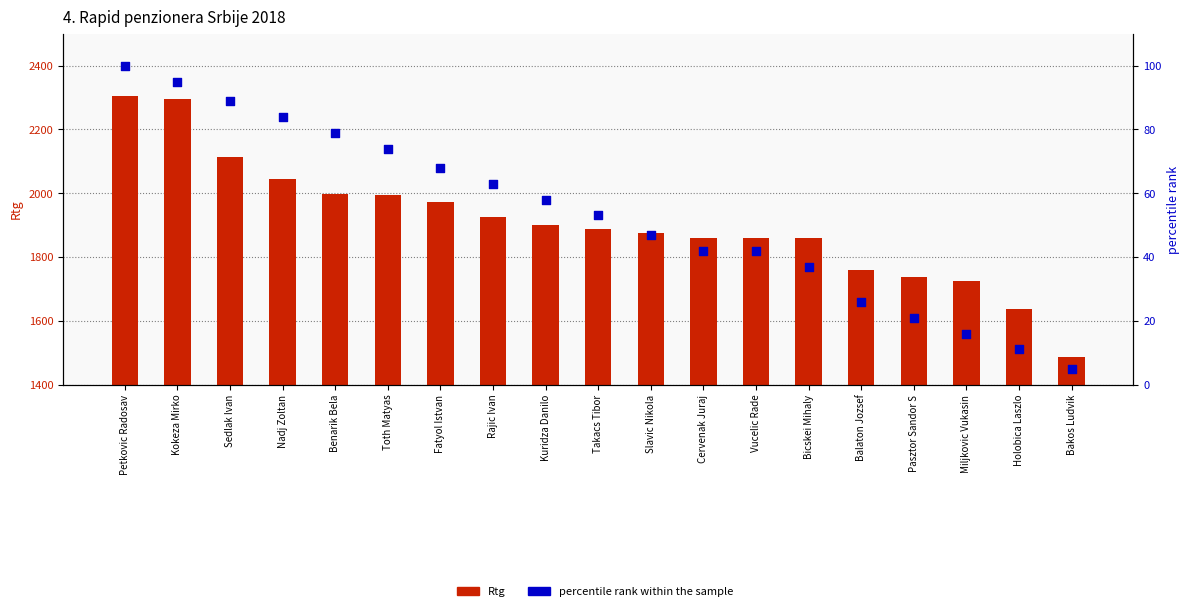

At which category is the sum across all series the highest?

Petkovic Radosav